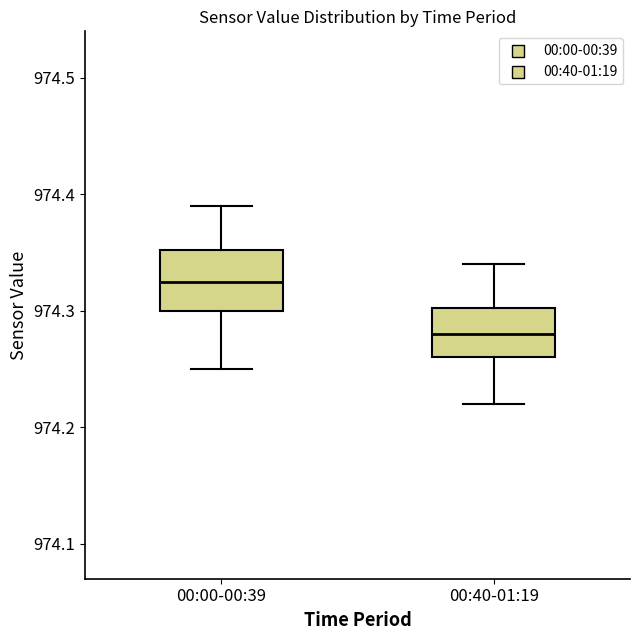

Reading left to right, transcribe this box plot: for each box, give where its median line is, the range the box spans, and where its two whiskers end, as read against the y-axis. The values are not printed on the chart, so give them approximately, as read against the axis.

00:00-00:39: median 974.33, box 974.30 to 974.35, whiskers 974.25 to 974.39
00:40-01:19: median 974.28, box 974.26 to 974.30, whiskers 974.22 to 974.34